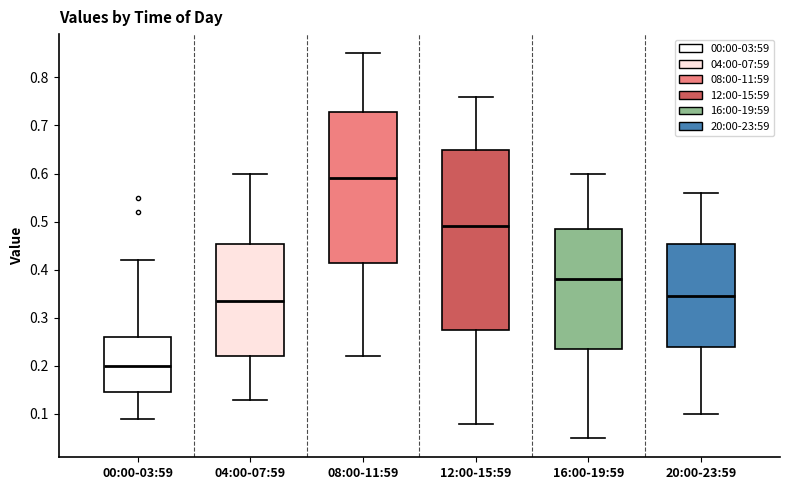

Reading left to right, read every box against the y-axis: the position of its median line, the range the box covers, and the ends of its whiskers. The values are not printed on the chart, so give them approximately, as read against the axis.

00:00-03:59: median 0.20, box 0.15 to 0.26, whiskers 0.09 to 0.42
04:00-07:59: median 0.34, box 0.22 to 0.45, whiskers 0.13 to 0.60
08:00-11:59: median 0.59, box 0.42 to 0.73, whiskers 0.22 to 0.85
12:00-15:59: median 0.49, box 0.28 to 0.65, whiskers 0.08 to 0.76
16:00-19:59: median 0.38, box 0.24 to 0.49, whiskers 0.05 to 0.60
20:00-23:59: median 0.35, box 0.24 to 0.45, whiskers 0.10 to 0.56